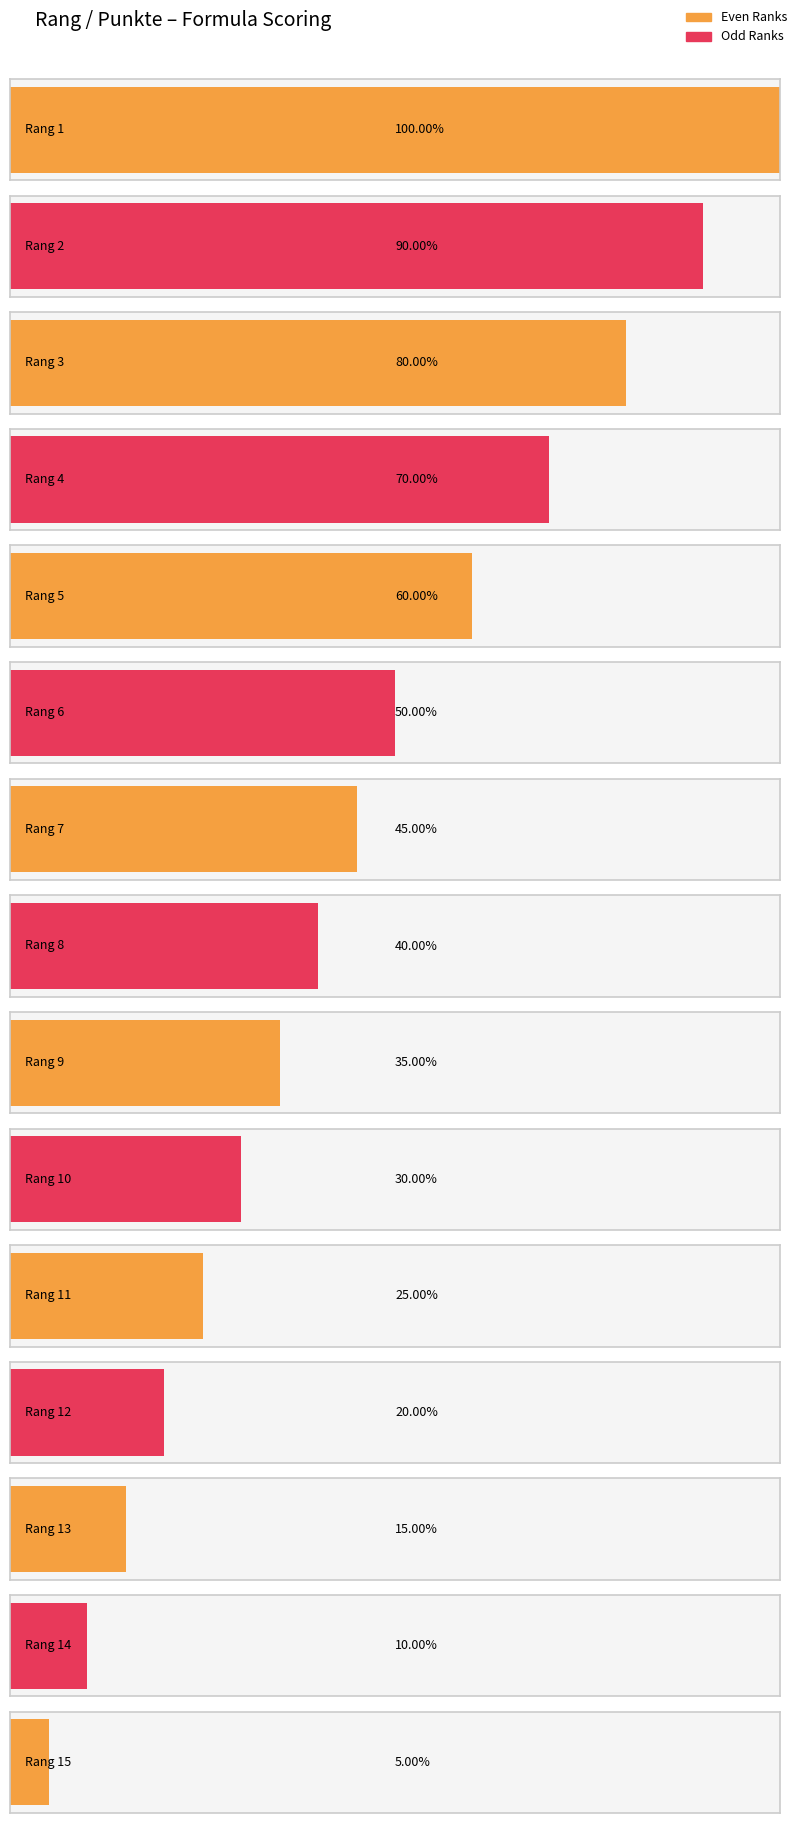

How many data points are less than 8?

7